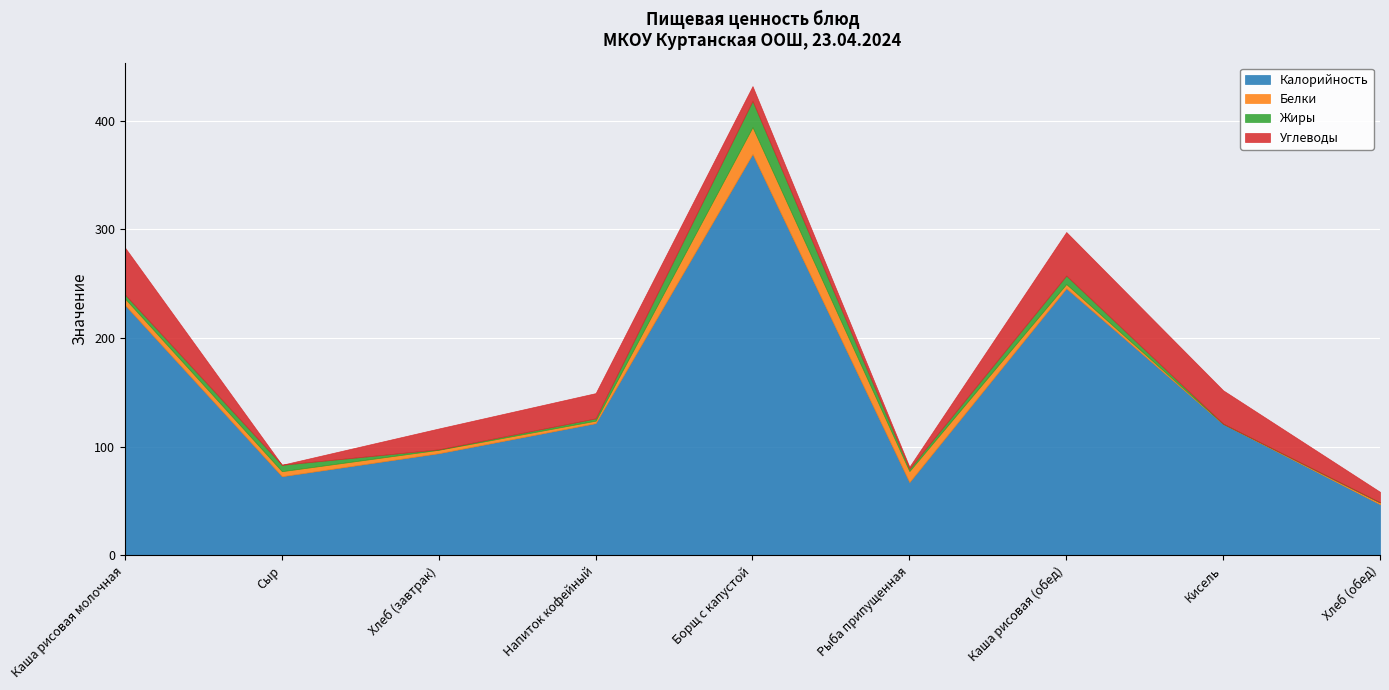

Between Напиток кофейный and Каша рисовая (обед), which series saw the biggest shift?

Калорийность